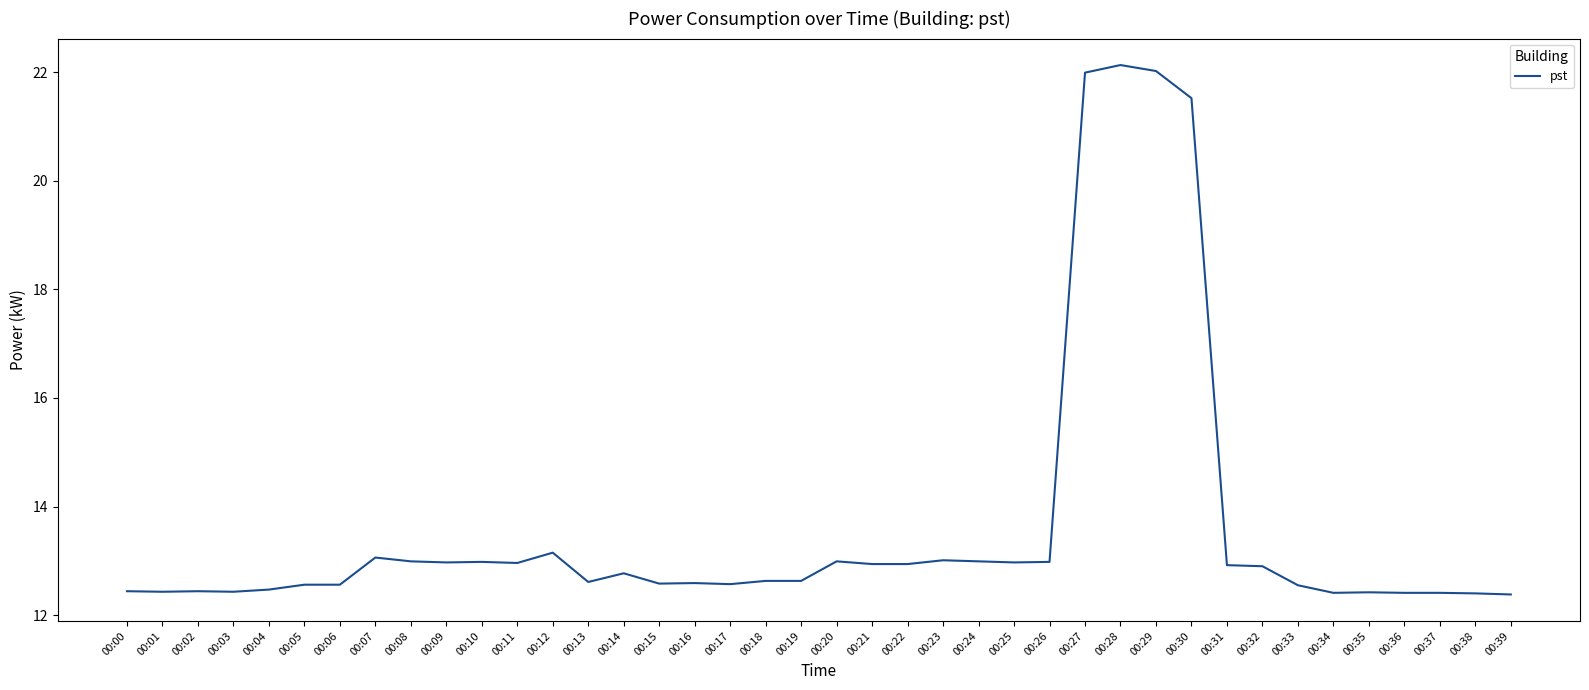

How many lines are shown in the chart?

1